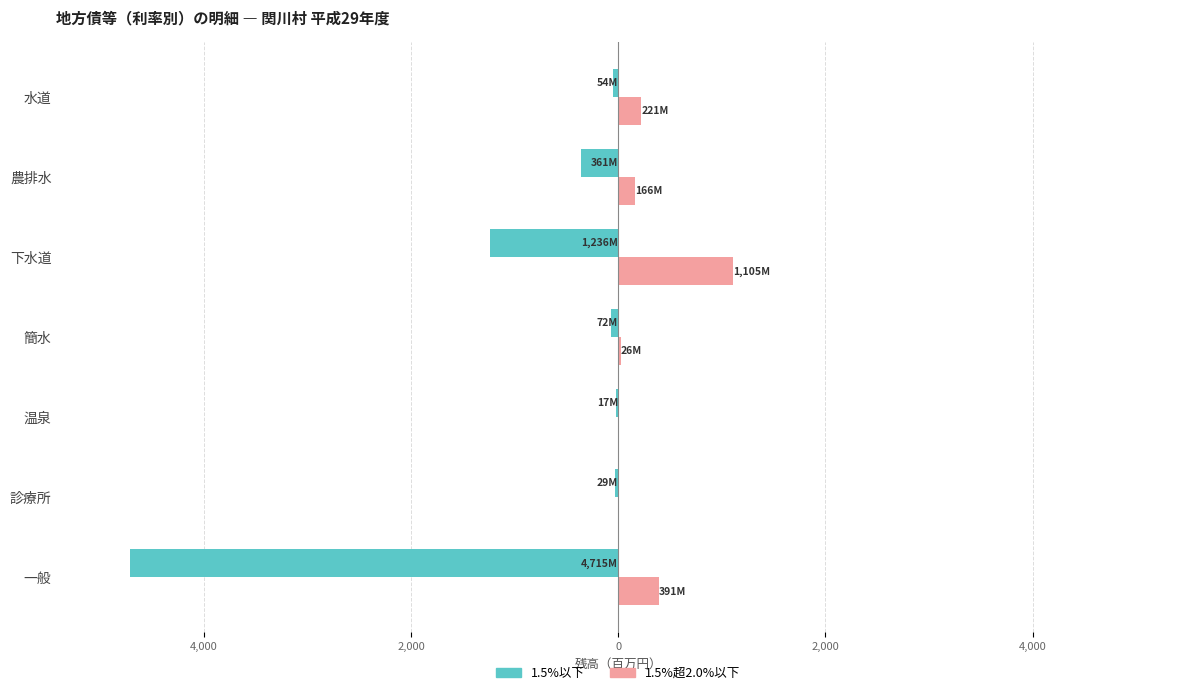

What are all the series names shown in the legend?

1.5%以下, 1.5%超2.0%以下